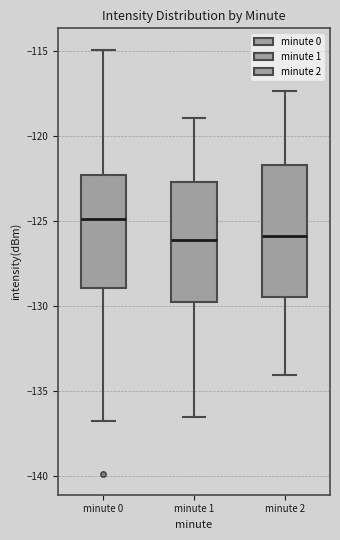

Where does the lower whisker of the box for minute 0 end on the y-axis? The values are not printed on the chart, so give them approximately, as read against the axis.

-137.0